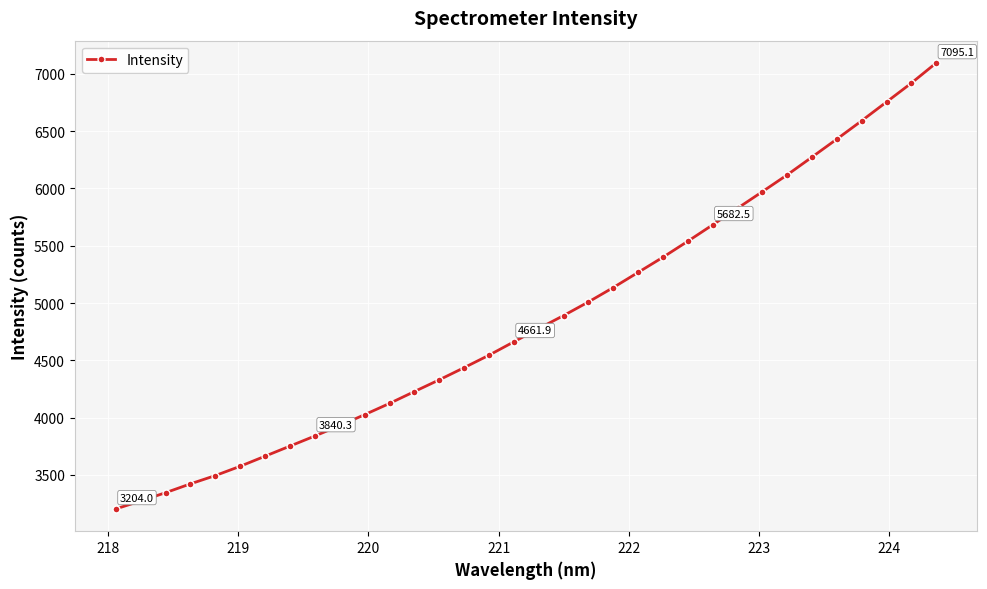

What is the value of the 34th point from the left?

7095.1